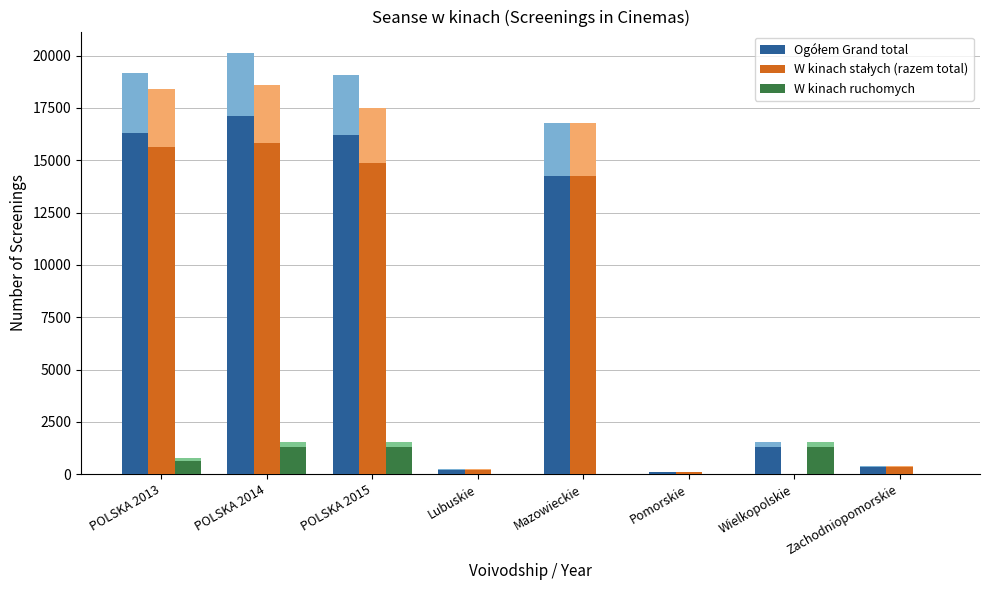

The W kinach ruchomych series shows 648.5 at POLSKA 2013. True or false?

True